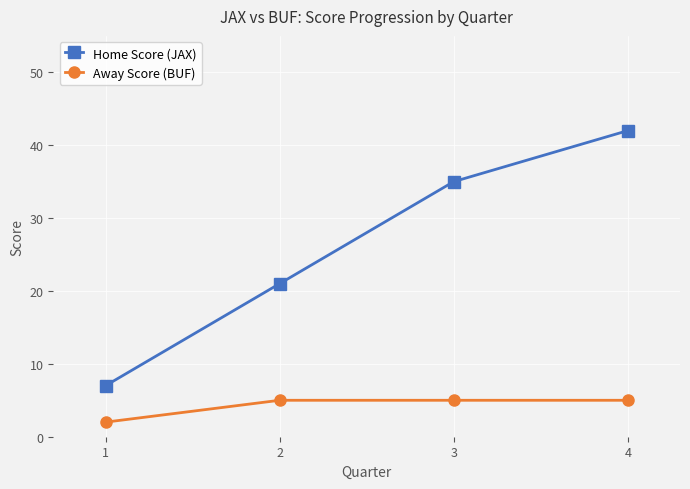

Between 1 and 4, which series saw the biggest shift?

Home Score (JAX)